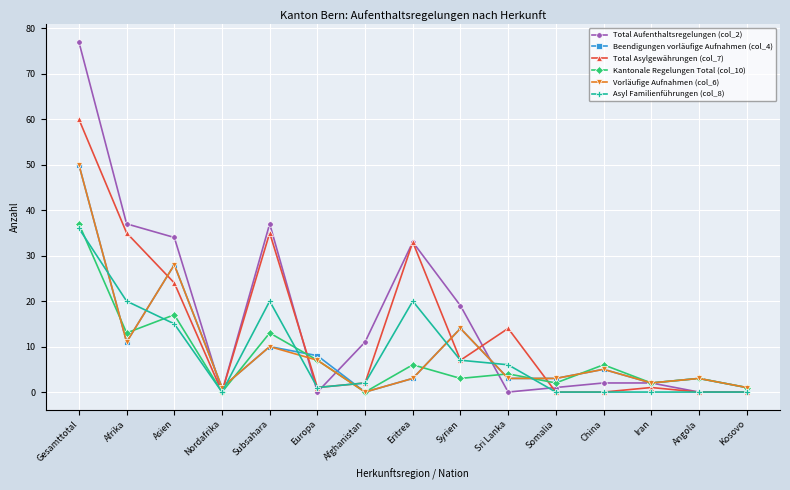

Reading right to left, list all the values displayed in this chart.

Total Aufenthaltsregelungen (col_2): Kosovo=0	Angola=0	Iran=2	China=2	Somalia=1	Sri Lanka=0	Syrien=19	Eritrea=33	Afghanistan=11	Europa=0	Subsahara=37	Nordafrika=0	Asien=34	Afrika=37	Gesamttotal=77
Beendigungen vorläufige Aufnahmen (col_4): Kosovo=1	Angola=3	Iran=2	China=5	Somalia=3	Sri Lanka=3	Syrien=14	Eritrea=3	Afghanistan=0	Europa=8	Subsahara=10	Nordafrika=1	Asien=28	Afrika=11	Gesamttotal=50
Total Asylgewährungen (col_7): Kosovo=0	Angola=0	Iran=1	China=0	Somalia=0	Sri Lanka=14	Syrien=7	Eritrea=33	Afghanistan=2	Europa=1	Subsahara=35	Nordafrika=0	Asien=24	Afrika=35	Gesamttotal=60
Kantonale Regelungen Total (col_10): Kosovo=1	Angola=3	Iran=2	China=6	Somalia=2	Sri Lanka=4	Syrien=3	Eritrea=6	Afghanistan=0	Europa=7	Subsahara=13	Nordafrika=0	Asien=17	Afrika=13	Gesamttotal=37
Vorläufige Aufnahmen (col_6): Kosovo=1	Angola=3	Iran=2	China=5	Somalia=3	Sri Lanka=3	Syrien=14	Eritrea=3	Afghanistan=0	Europa=7	Subsahara=10	Nordafrika=1	Asien=28	Afrika=11	Gesamttotal=50
Asyl Familienführungen (col_8): Kosovo=0	Angola=0	Iran=0	China=0	Somalia=0	Sri Lanka=6	Syrien=7	Eritrea=20	Afghanistan=2	Europa=1	Subsahara=20	Nordafrika=0	Asien=15	Afrika=20	Gesamttotal=36